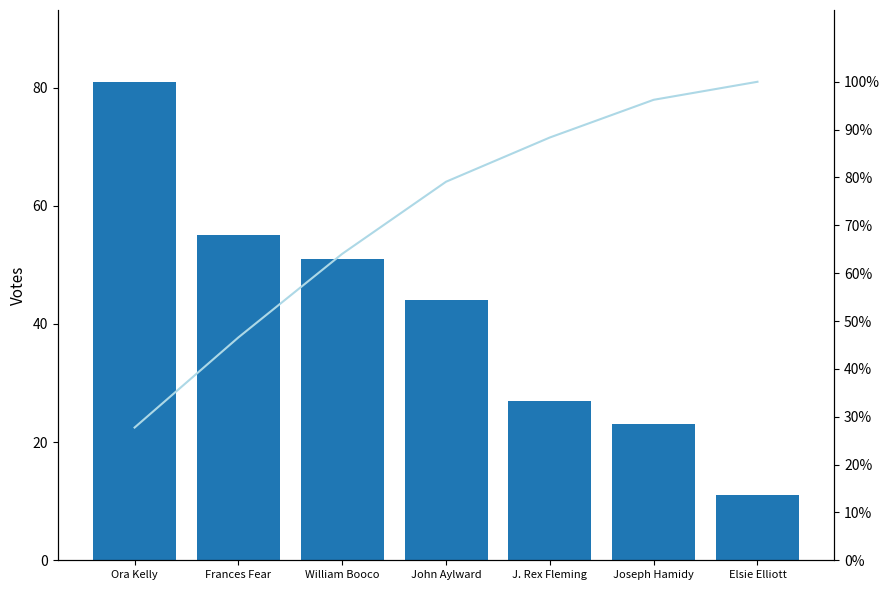

What is the sum of the Birth Year Offset (since 1880) values at William Booco and Frances Fear?

106.0